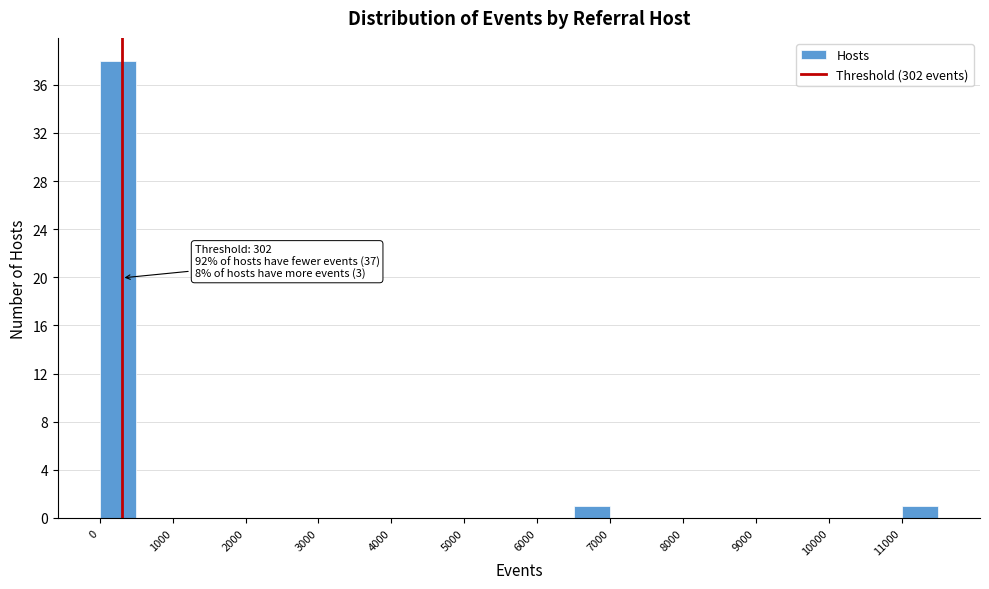

Which range on the x-axis has the tallest bar?

0 to 500